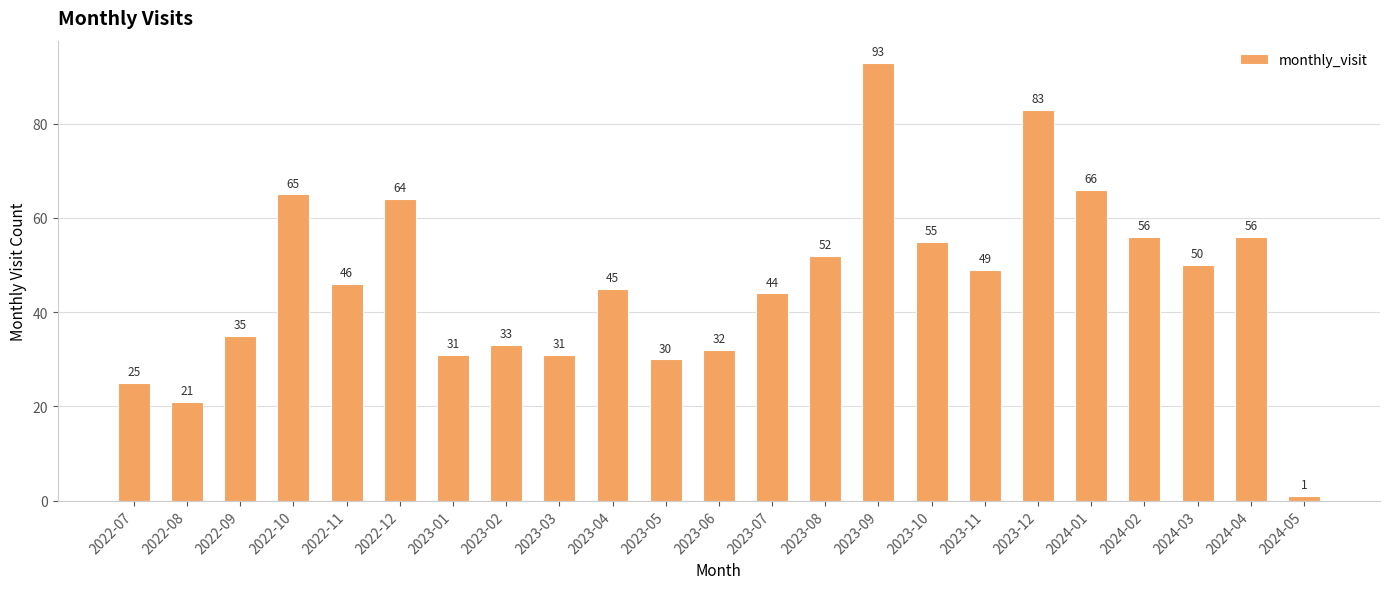

Between 2022-10 and 2023-03, which is larger?

2022-10